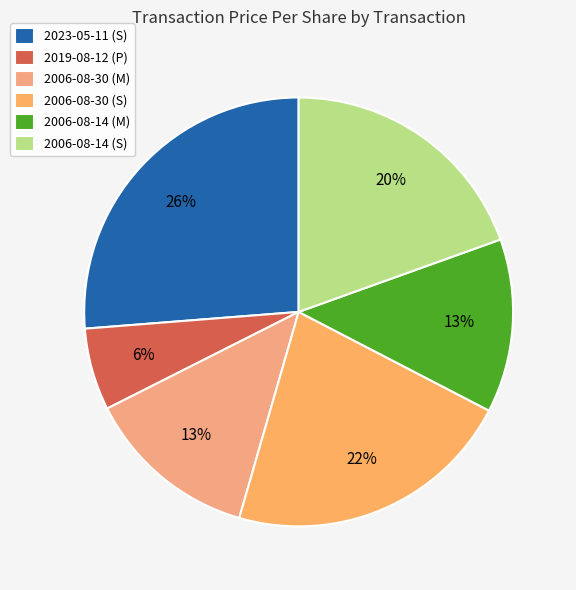

Rank the categories by value from highest to lowest.

2023-05-11 (S), 2006-08-30 (S), 2006-08-14 (S), 2006-08-30 (M), 2006-08-14 (M), 2019-08-12 (P)